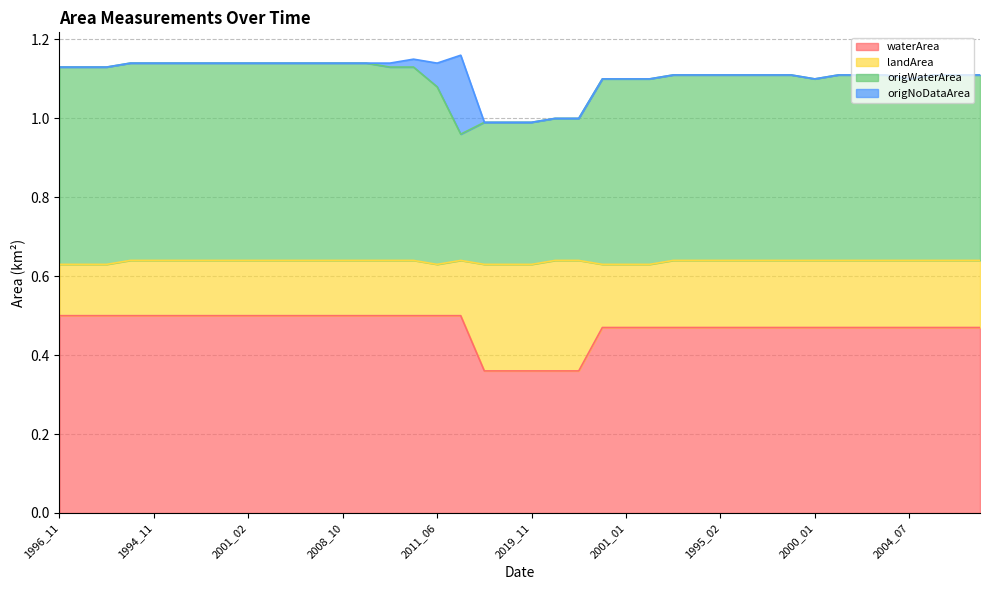

Which category has the lowest value across all series?

2006_10